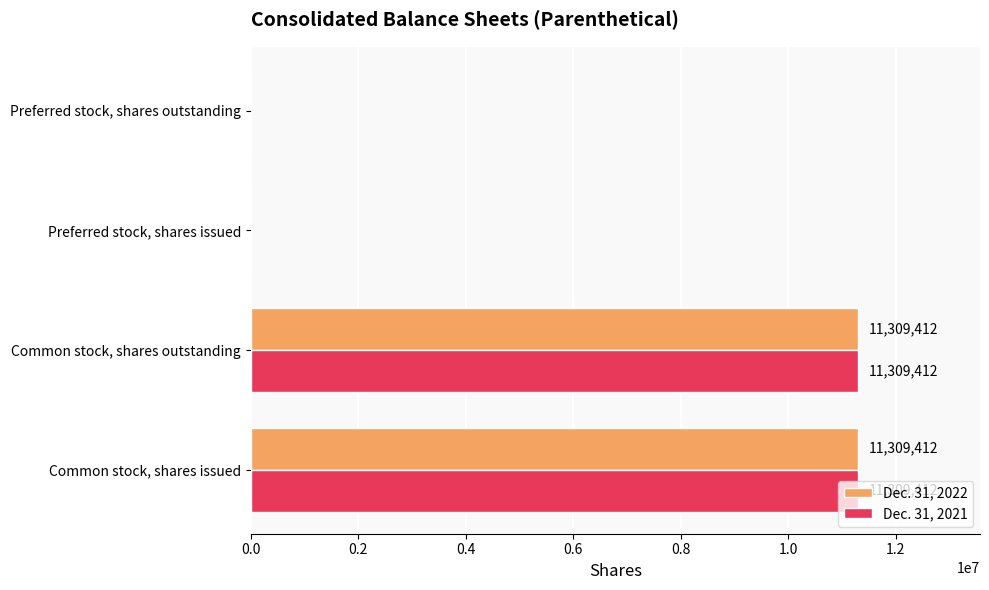

What are all the series names shown in the legend?

Dec. 31, 2022, Dec. 31, 2021